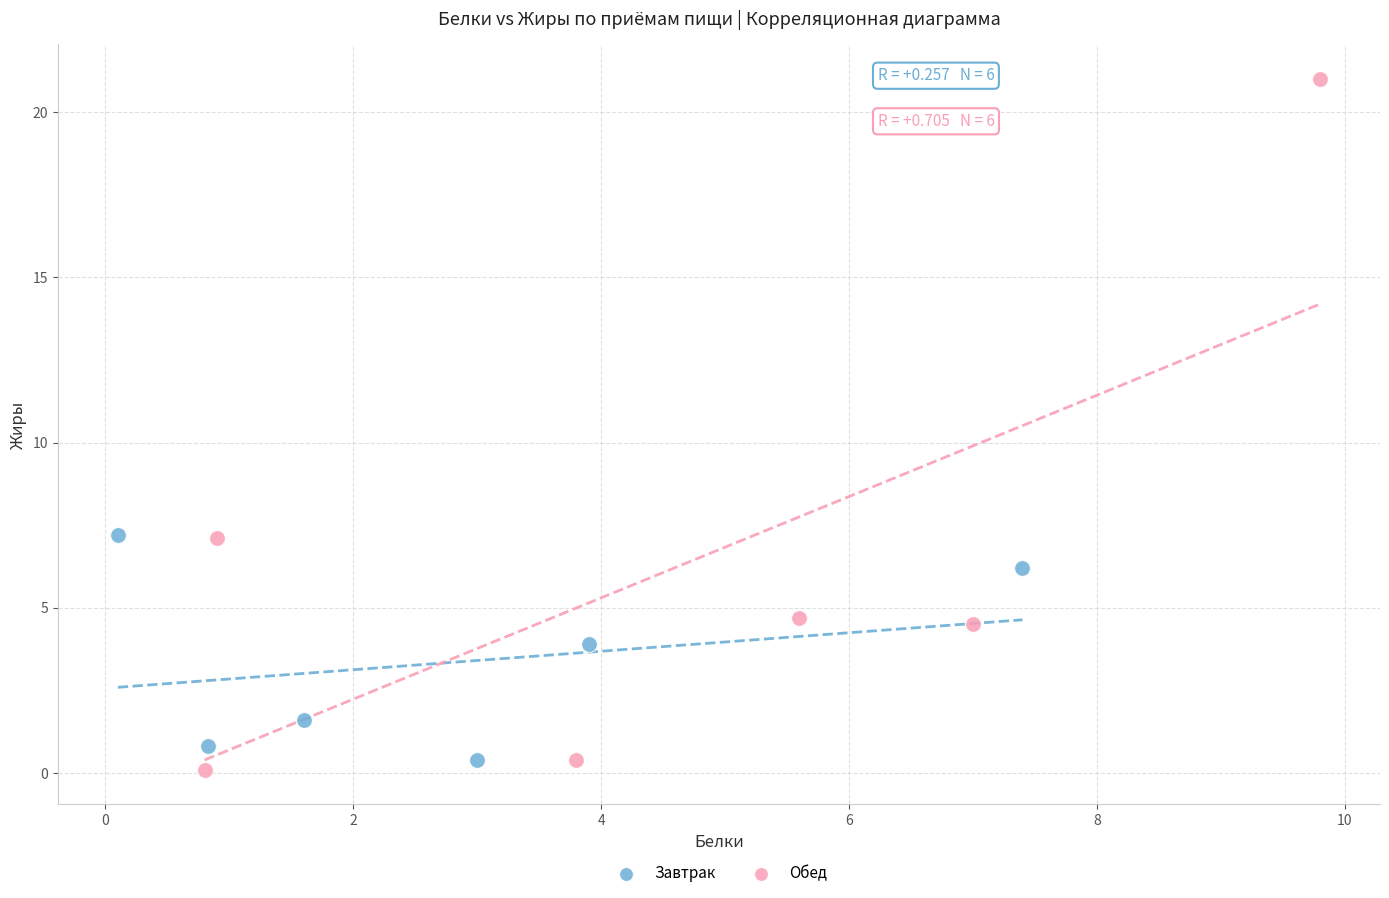

Which series has the largest Y range (max minus min)?

Обед